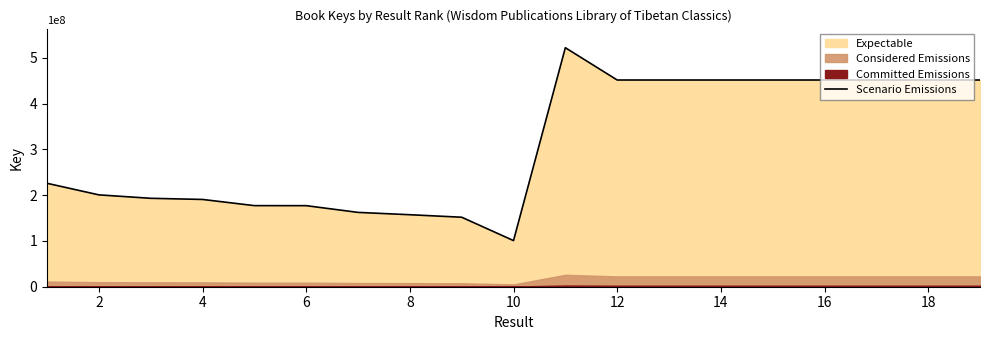

What is the minimum value for Scenario Emissions?

100729054